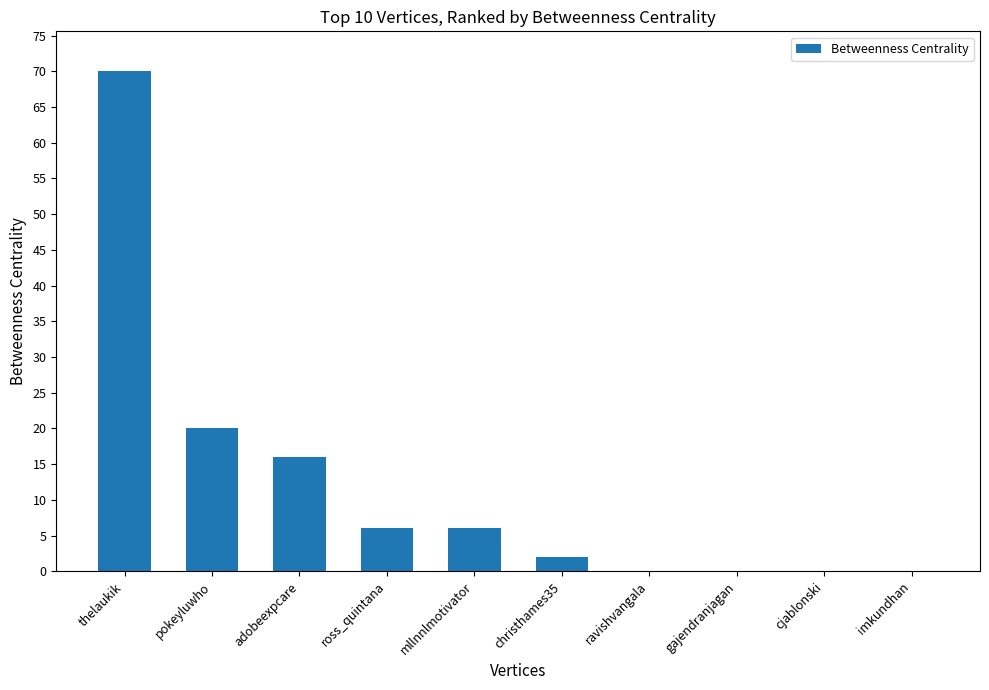

Between ravishvangala and pokeyluwho, which is larger?

pokeyluwho